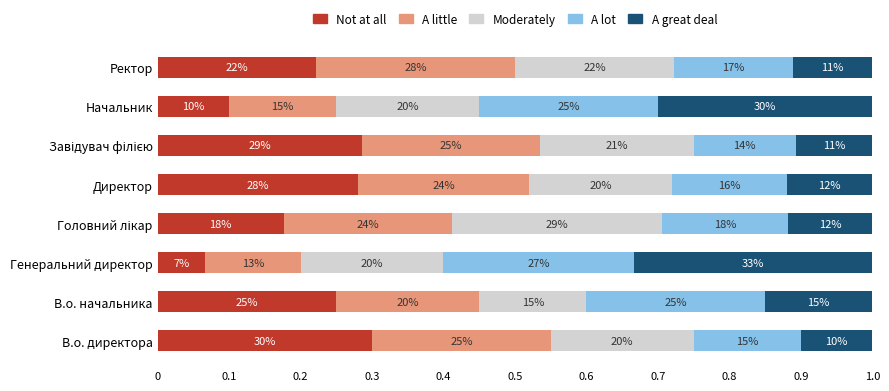

Reading left to right, what are all the values shown in this chart?

Not at all: 0.3	0.2	0.1	0.2	0.3	0.3	0.1	0.2
A little: 0.3	0.2	0.1	0.2	0.2	0.3	0.1	0.3
Moderately: 0.2	0.2	0.2	0.3	0.2	0.2	0.2	0.2
A lot: 0.2	0.2	0.3	0.2	0.2	0.1	0.2	0.2
A great deal: 0.1	0.2	0.3	0.1	0.1	0.1	0.3	0.1